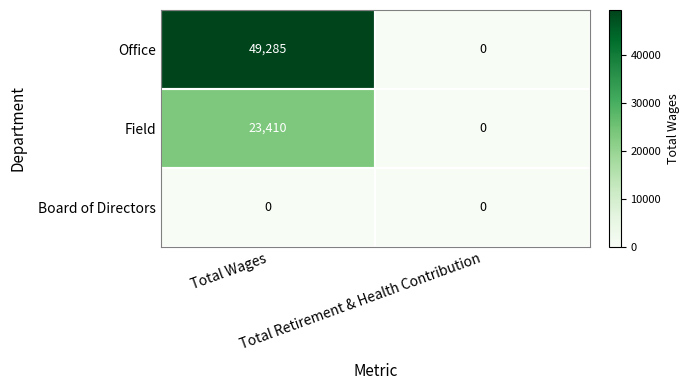

Which series has the widest spread of values?

Office